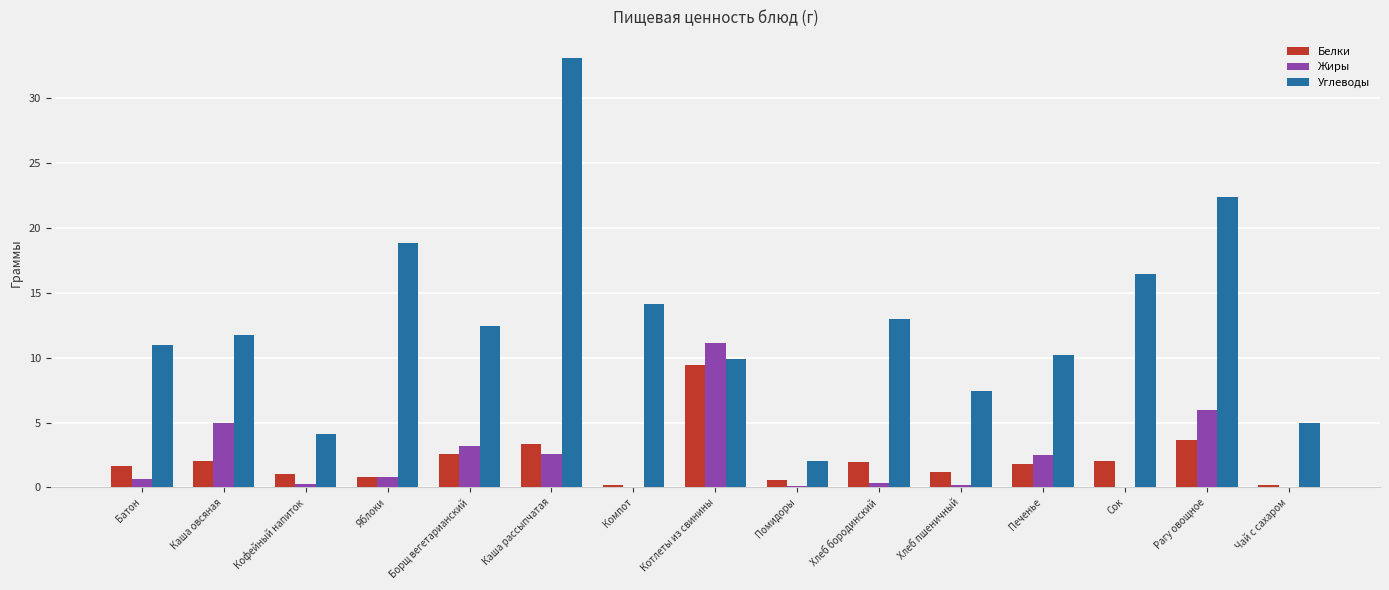

What is the sum of all Белки values?

32.4